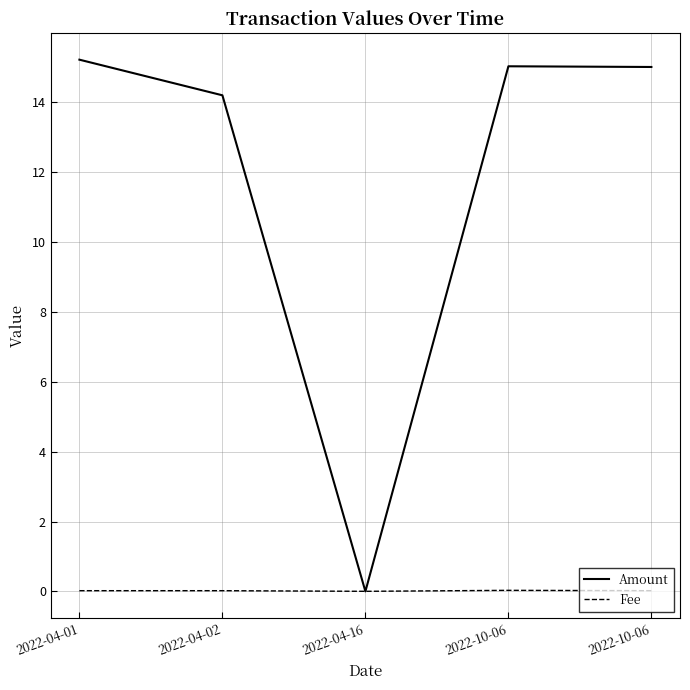

What is the label of the 1st point from the left?

2022-04-01